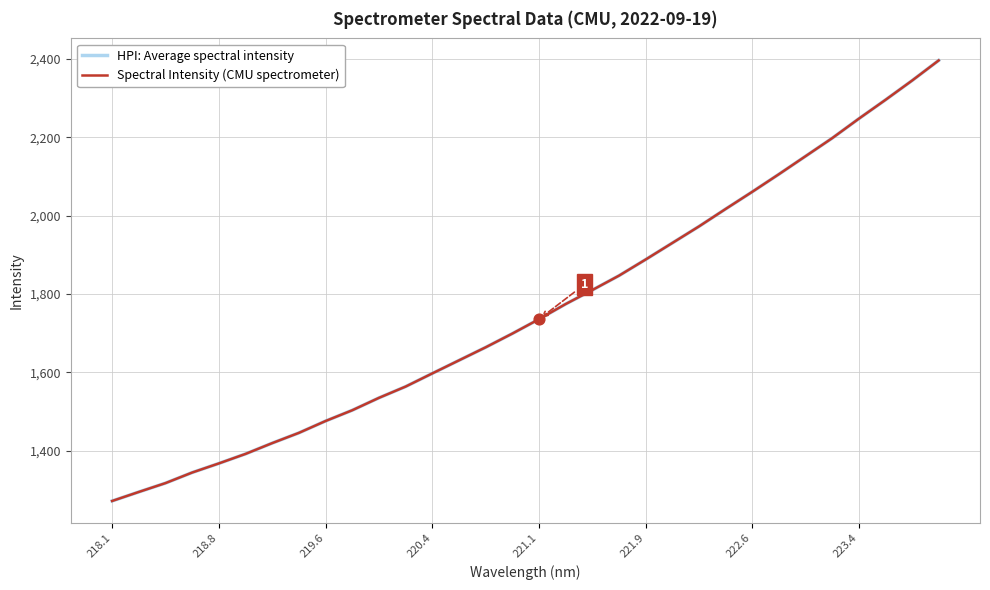

Is this an area chart (filled region under the line)?

No